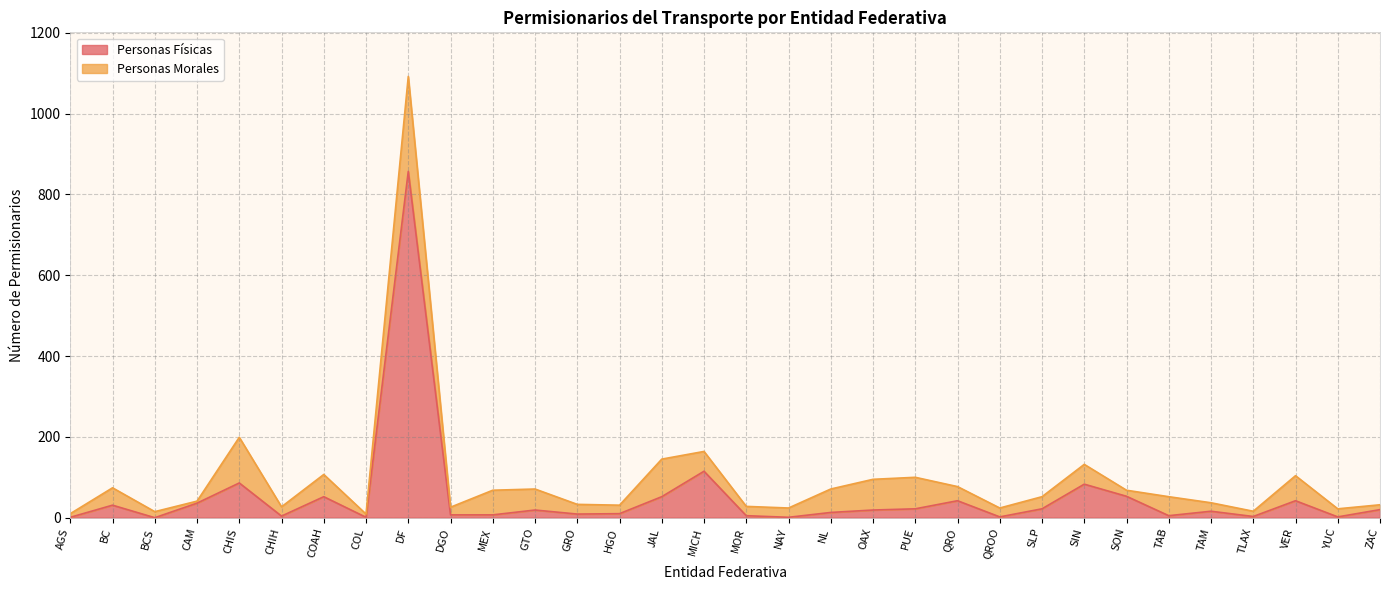

What is the label of the 26th point from the right?

COAH